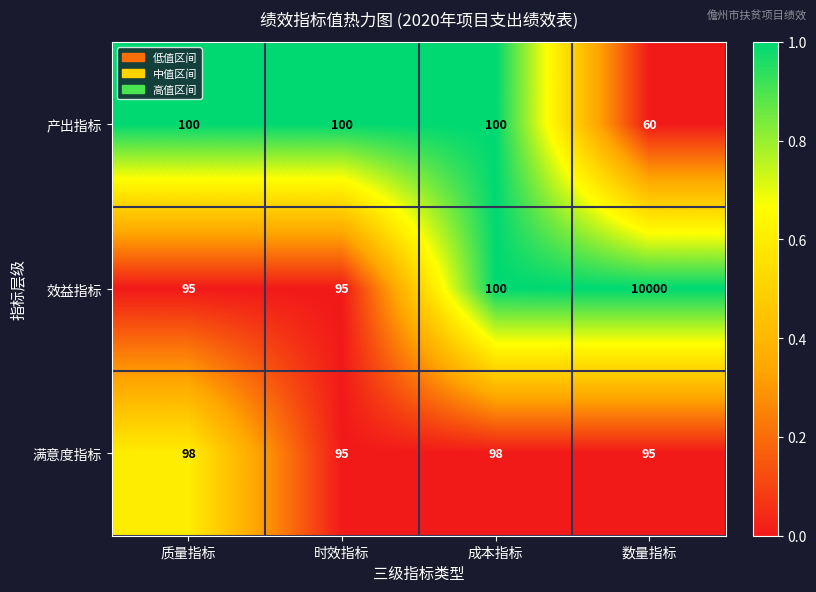

Rank the series at 数量指标 from highest to lowest value.

效益指标, 满意度指标, 产出指标